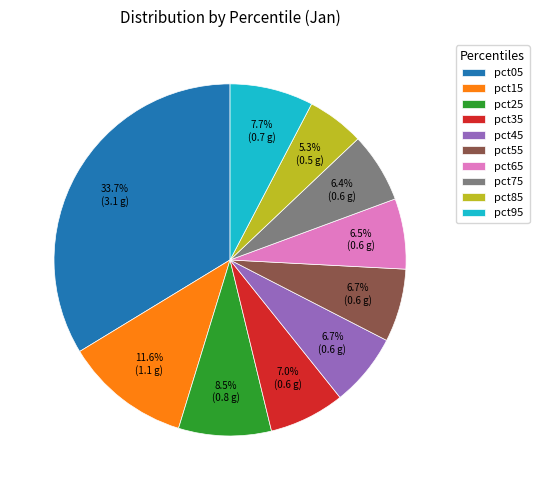

Is there any slice that represents more than half of the pie?

No